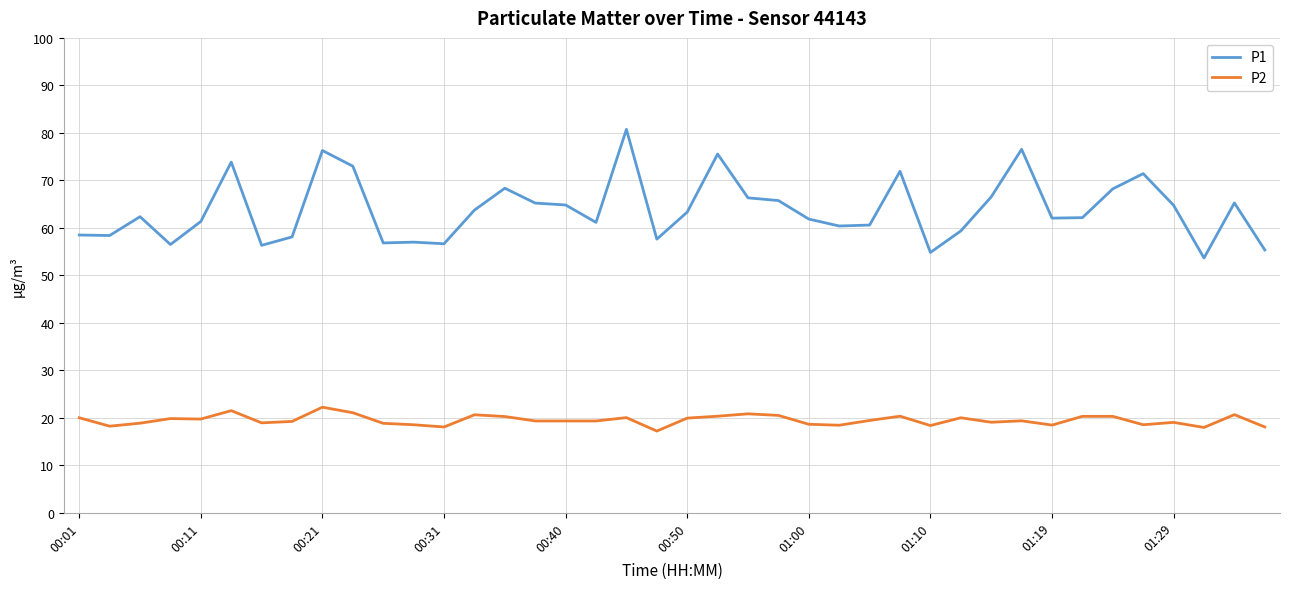

What is the difference between the maximum and minimum values in the P1 series?

27.1